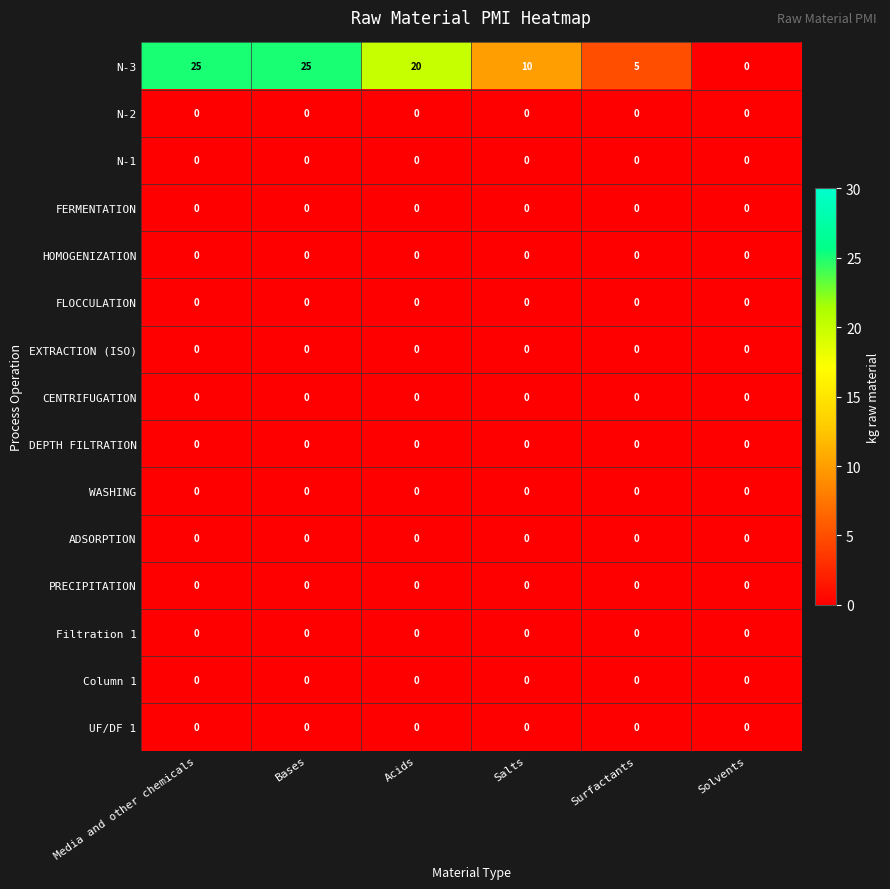

Which series has the largest total across all categories?

N-3